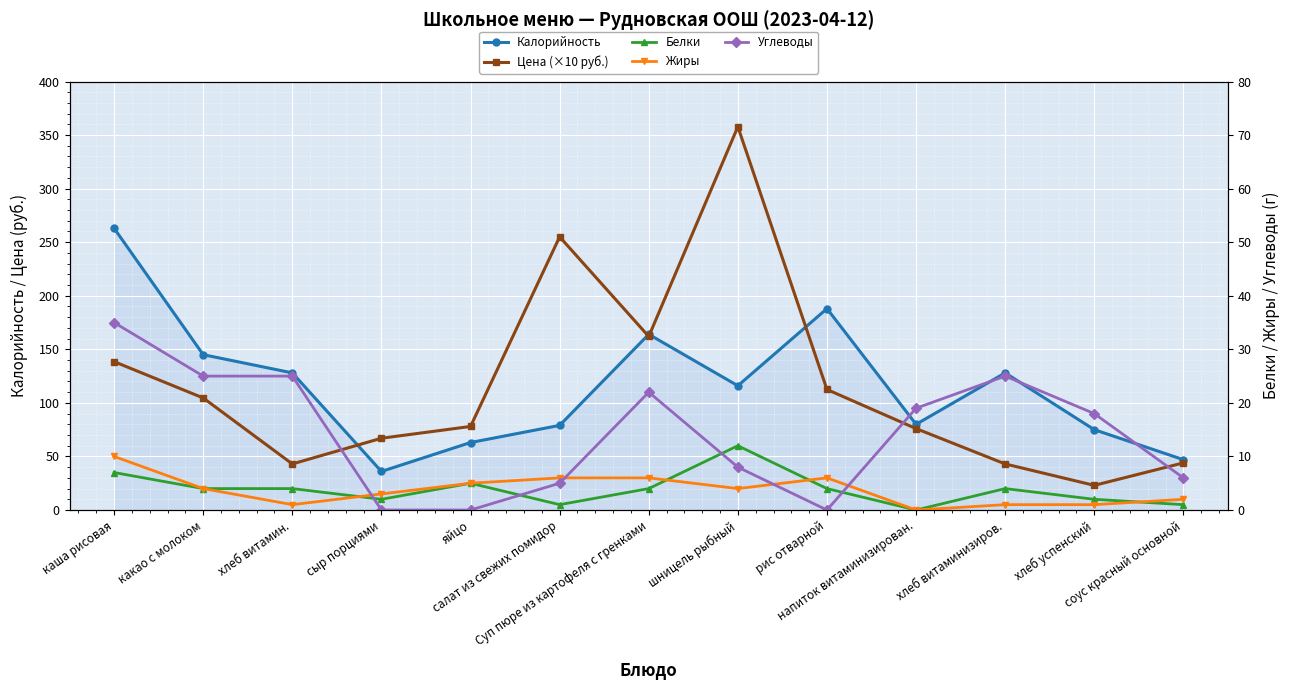

Reading left to right, what are all the values shown in this chart?

Калорийность: 263.0	145.0	128.0	36.0	63.0	79.0	164.0	116.0	188.0	80.0	128.0	75.0	47.0
Цена (×10 руб.): 138.5	104.6	43.0	67.0	78.0	255.0	162.0	357.8	112.5	76.0	43.0	23.0	44.0
Белки: 7.0	4.0	4.0	2.0	5.0	1.0	4.0	12.0	4.0	0.0	4.0	2.0	1.0
Жиры: 10.0	4.0	1.0	3.0	5.0	6.0	6.0	4.0	6.0	0.0	1.0	1.0	2.0
Углеводы: 35.0	25.0	25.0	0.0	0.0	5.0	22.0	8.0	0.0	19.0	25.0	18.0	6.0